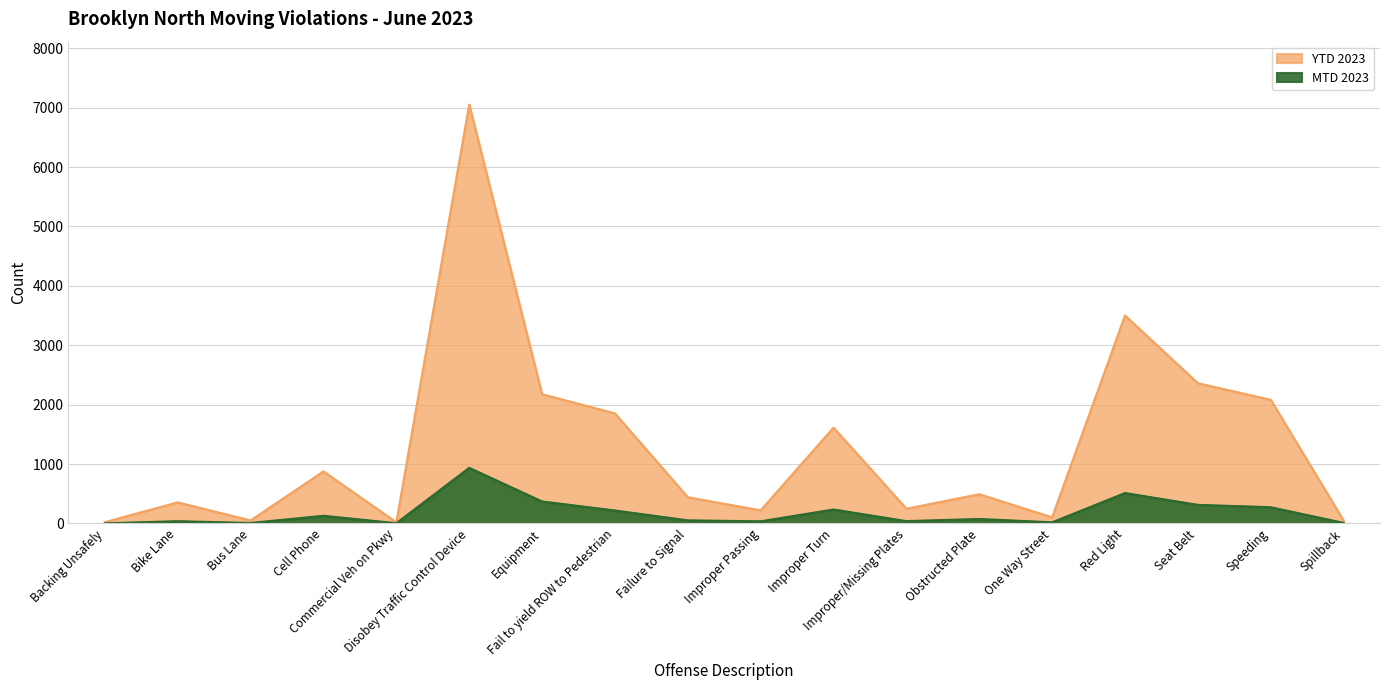

How many data points does each series have?

18